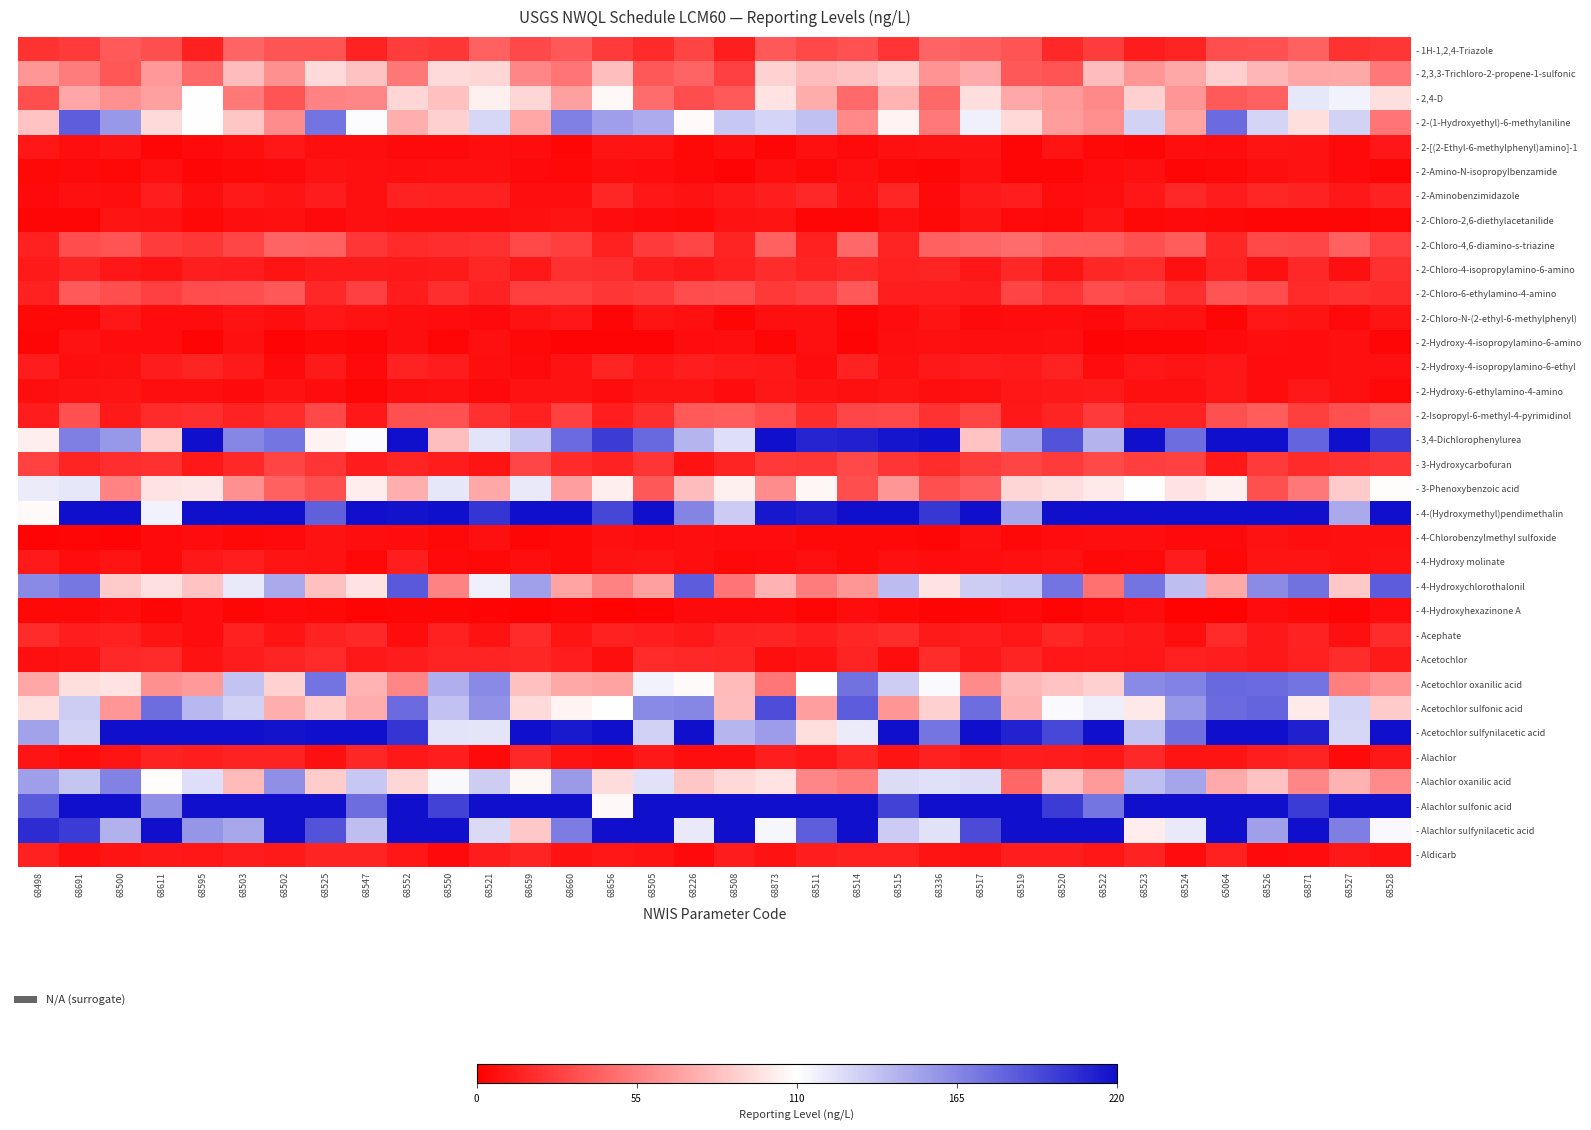

How many data points does each series have?

34